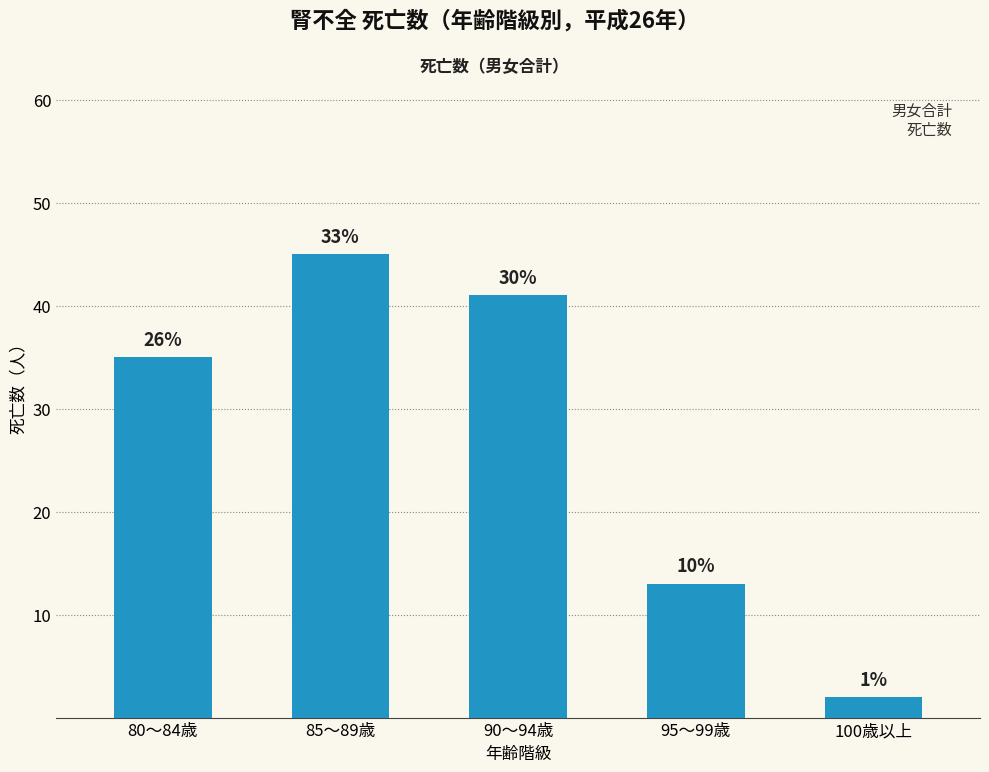

What is the value of the 2nd bar from the left?

45